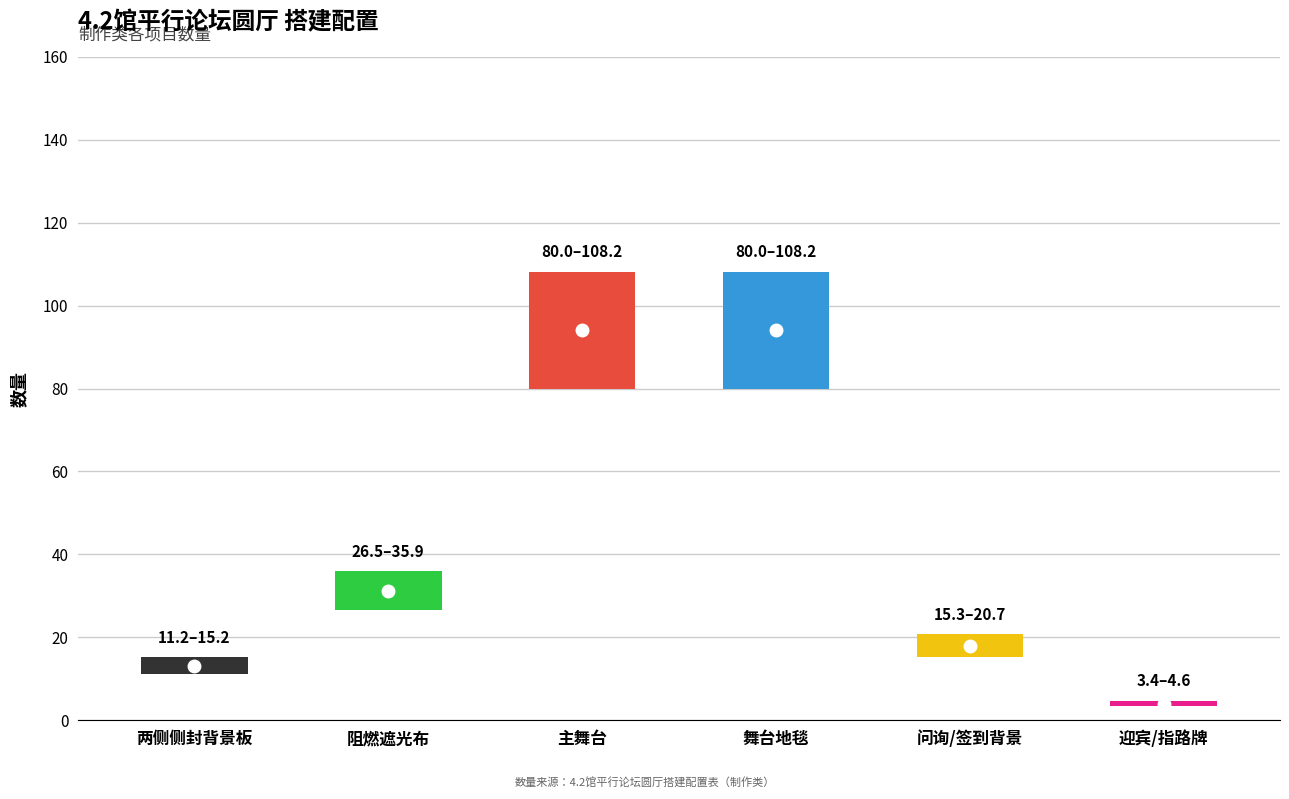

How many values are below 31?

3